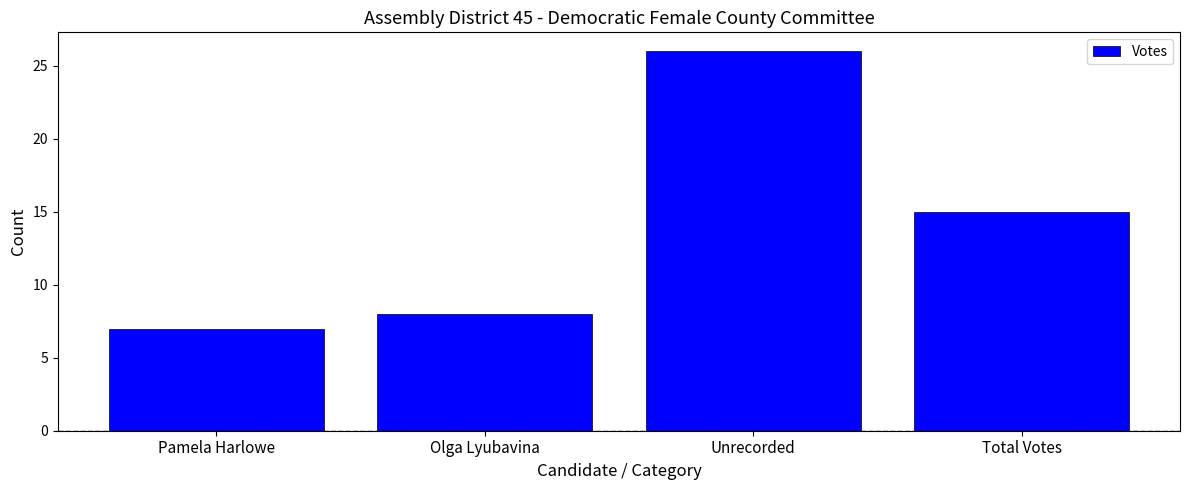

What is the difference between the maximum and minimum values?

19